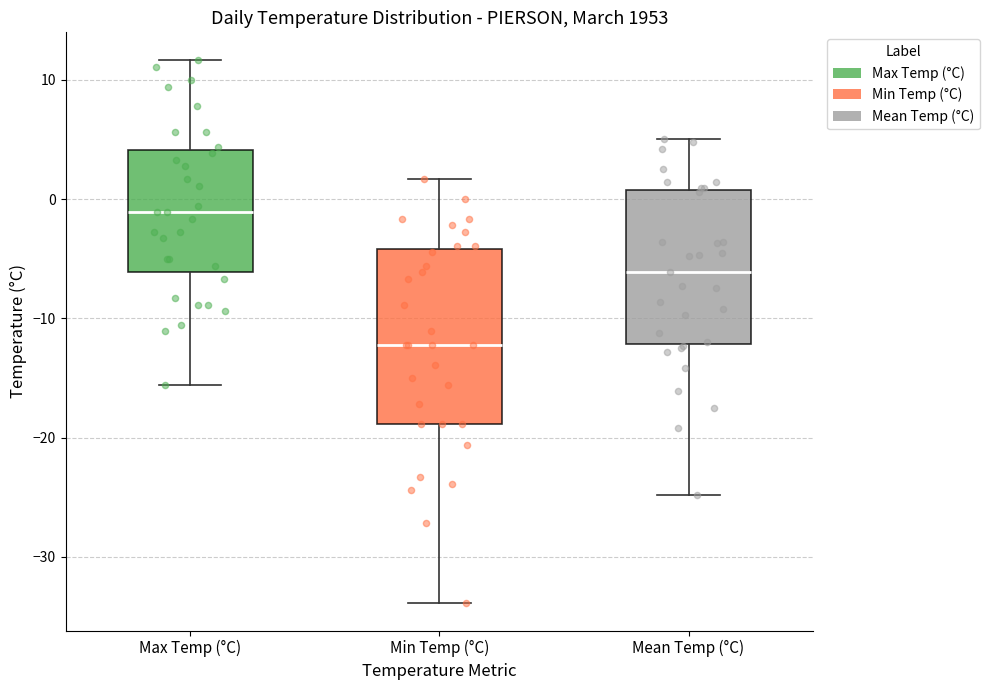

Which box is the tallest, from its lower edge to its upper edge?

Min Temp (°C)